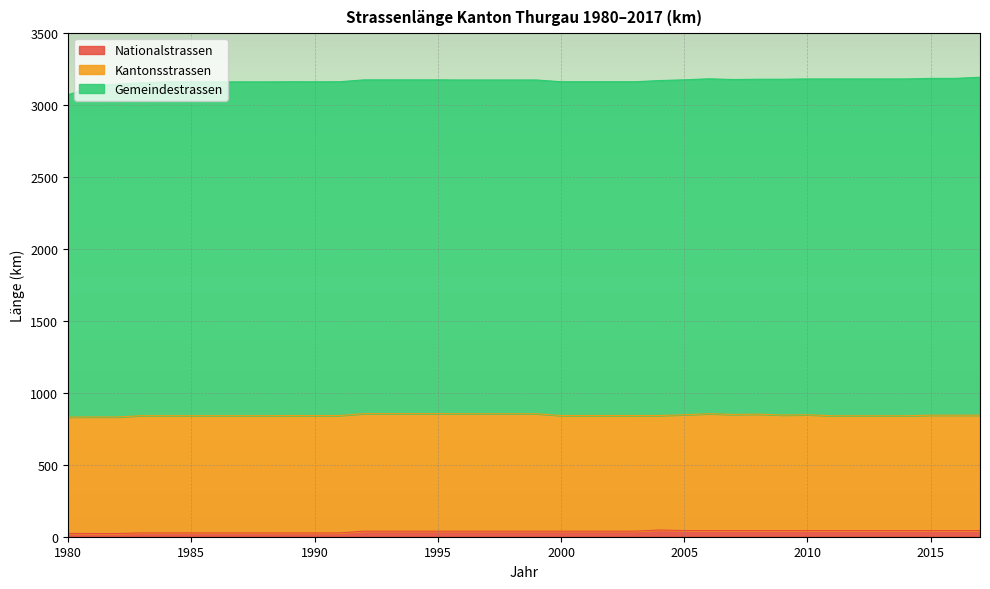

Does the chart display data point markers on the line(s)?

No